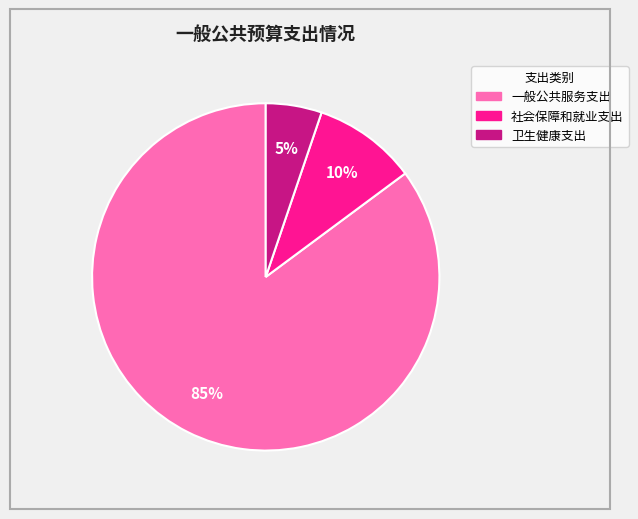

Which slice is the largest?

一般公共服务支出